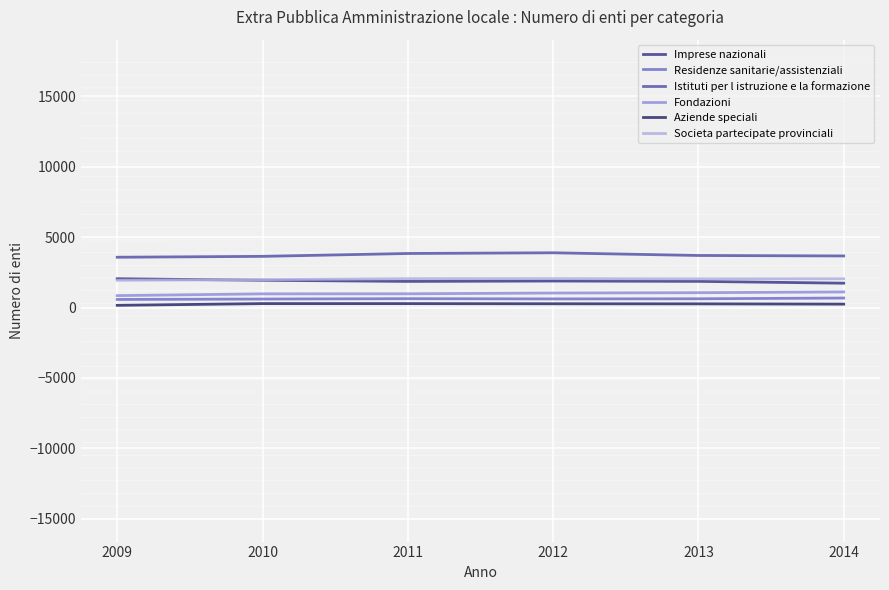

Does the chart have visible grid lines?

Yes